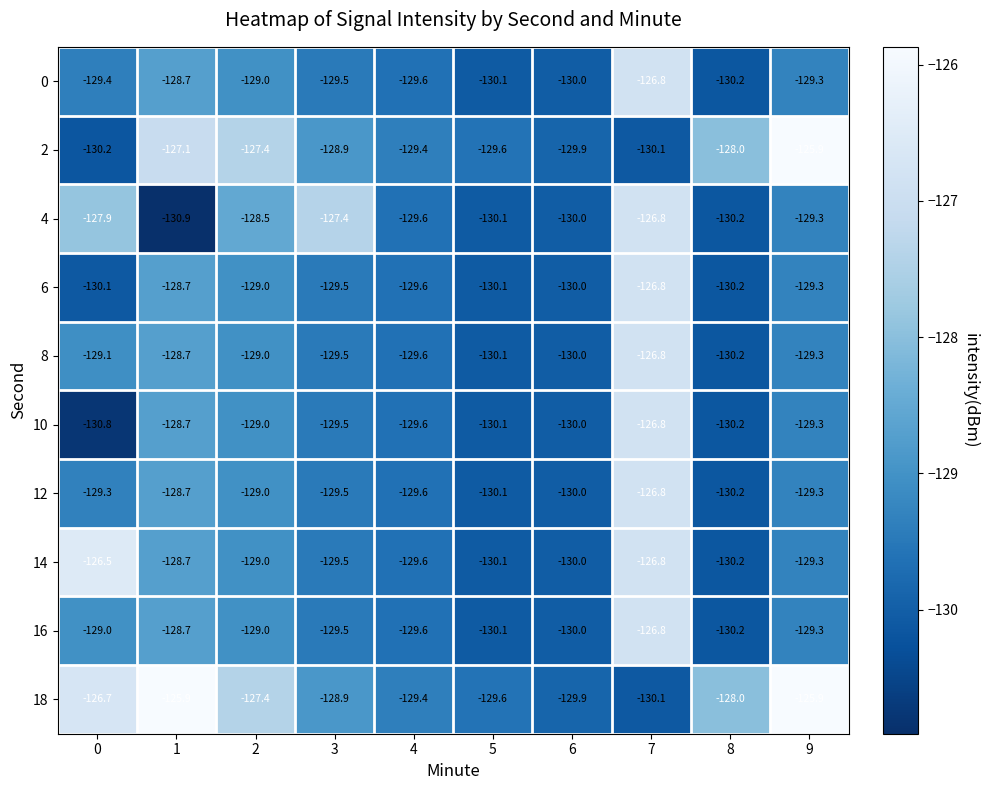

What is the minimum value for 16?

-130.2